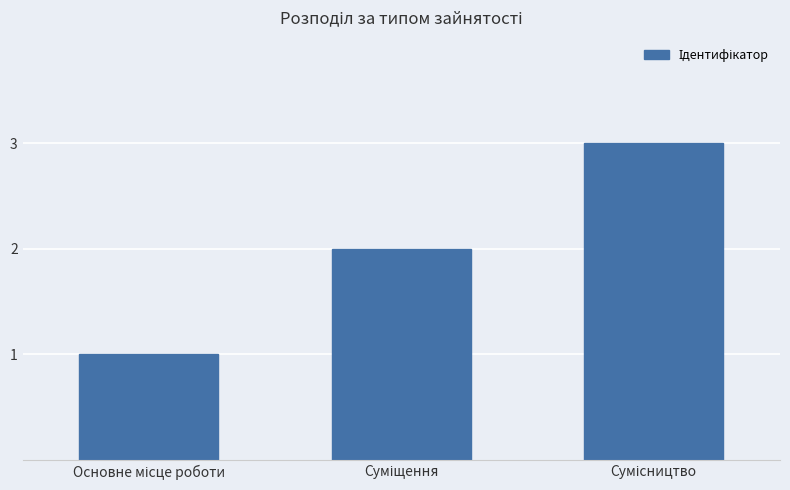

What is the greatest value displayed?

3